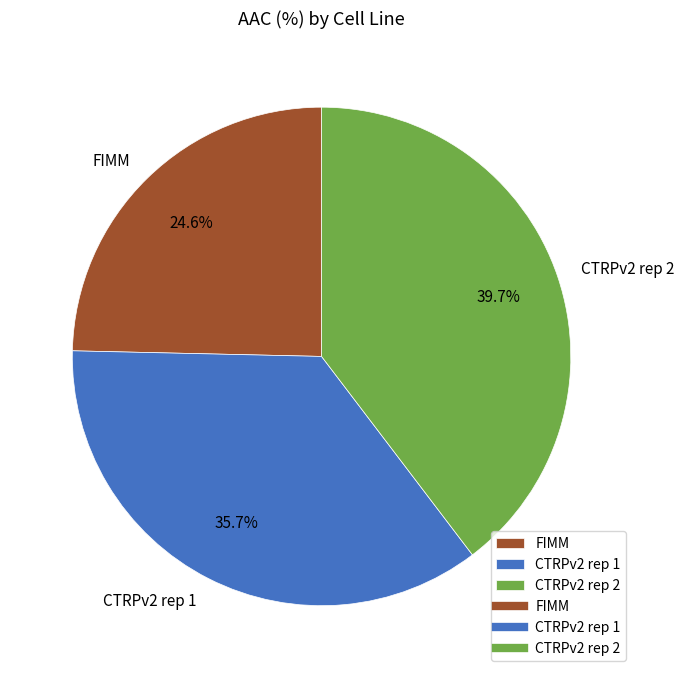

How many segments does this pie chart have?

3